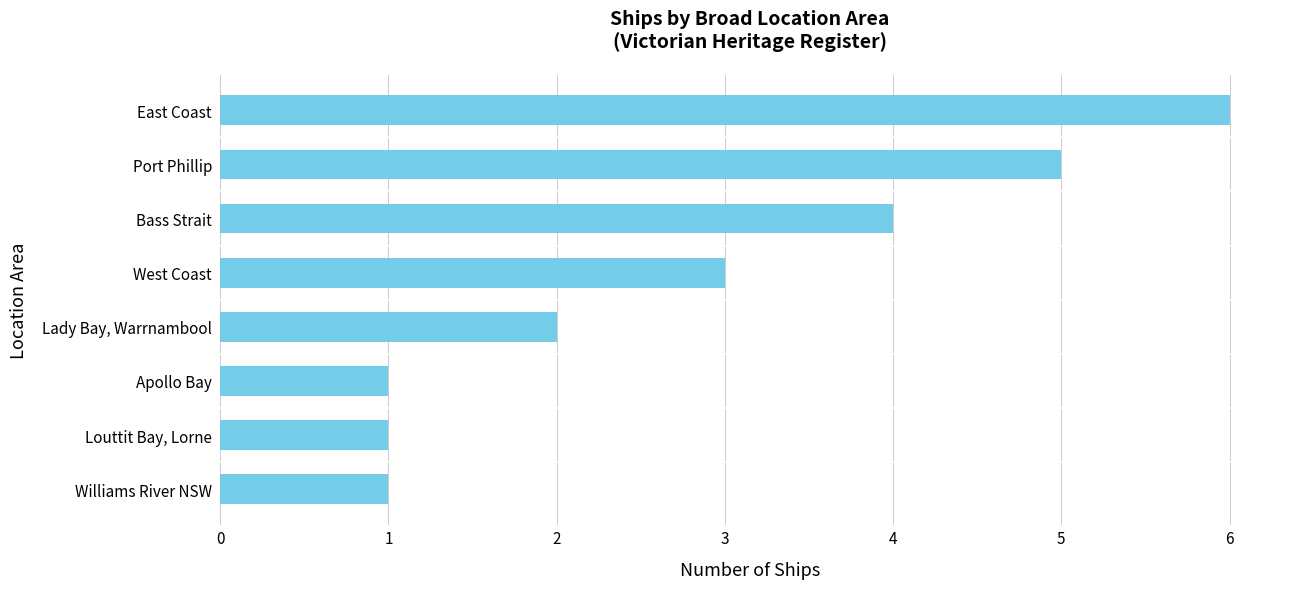

What is the maximum value shown in the chart?

6